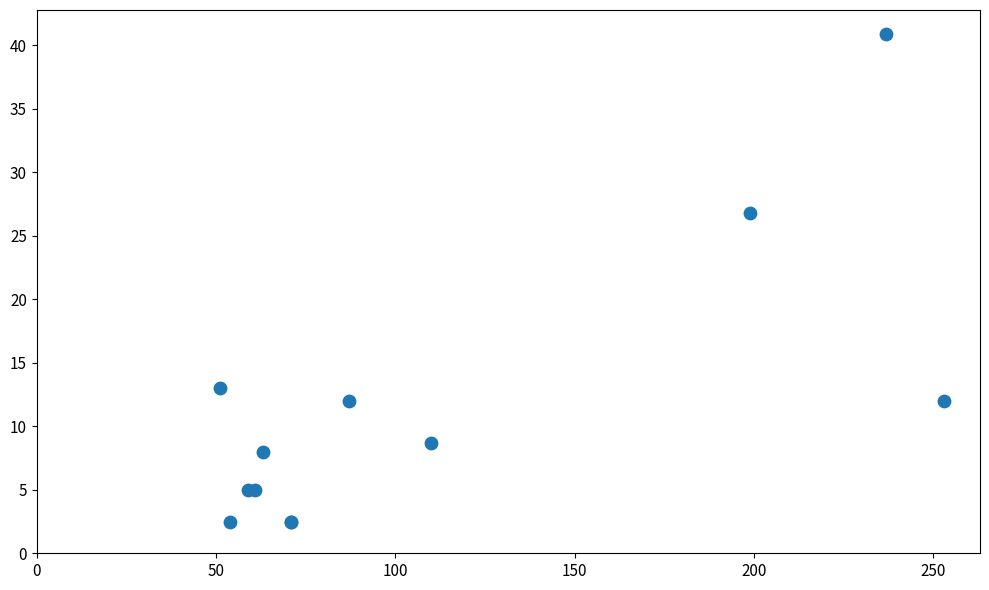

What Y value in the scatter plot is closest to 21?

26.8